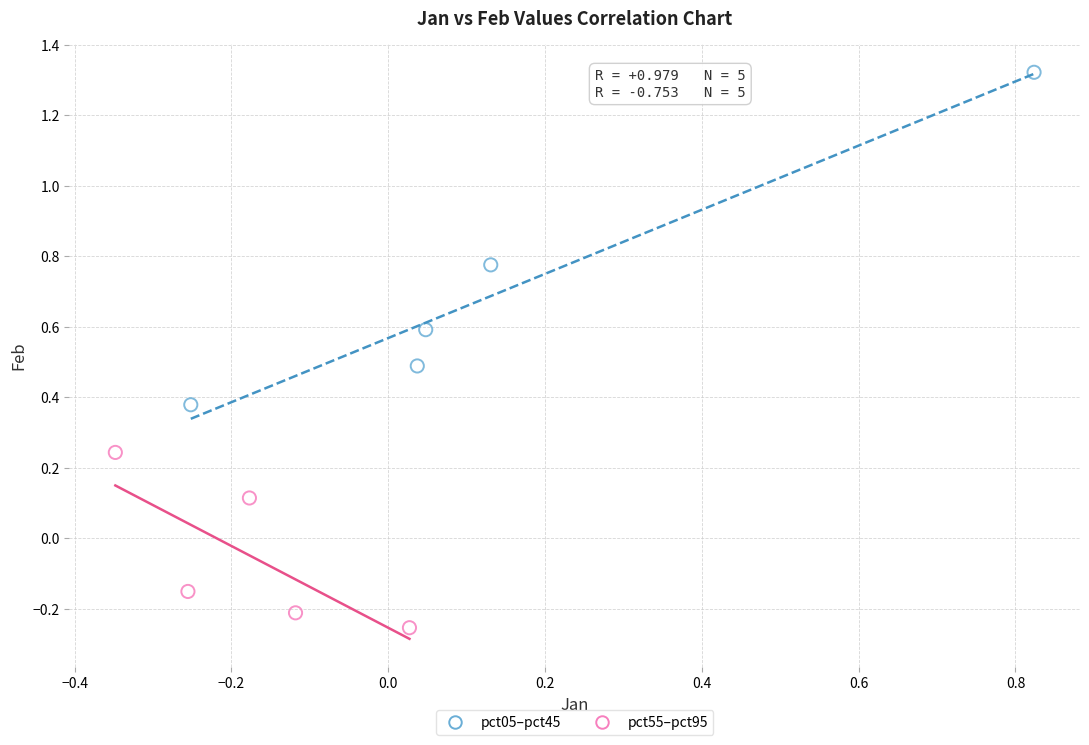

Which series has the largest Y range (max minus min)?

pct05–pct45